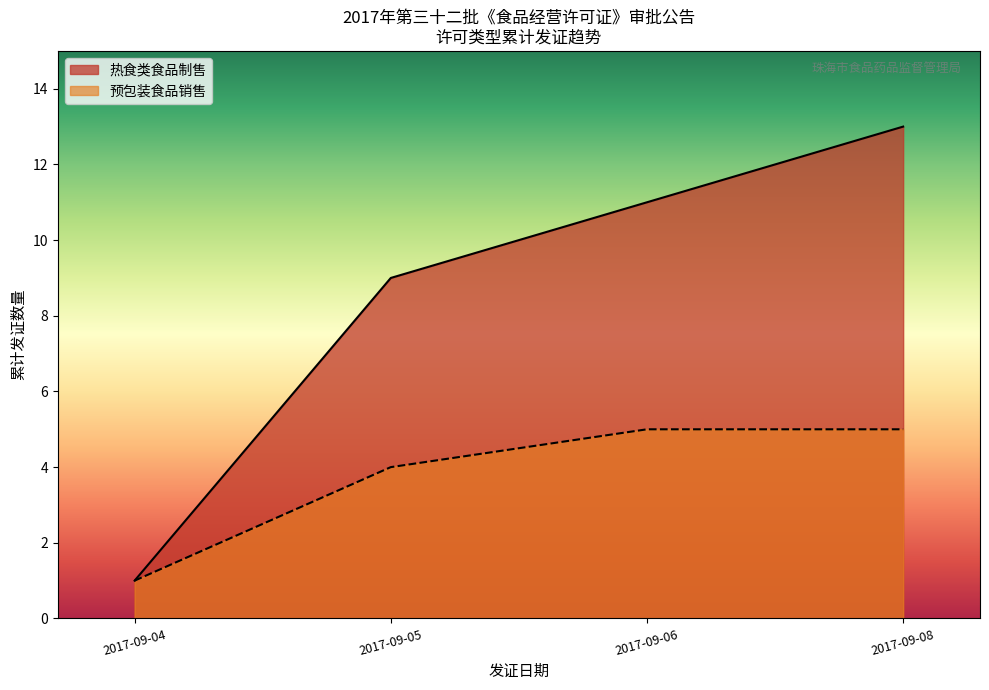

Is it true that 预包装食品销售 equals 1 at 2017-09-05?

False